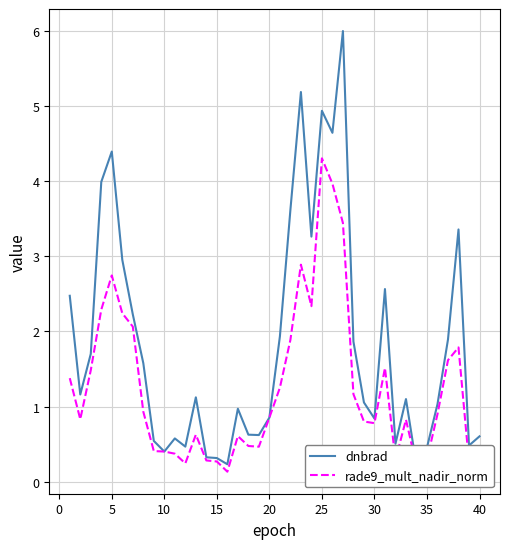

How many lines are shown in the chart?

2